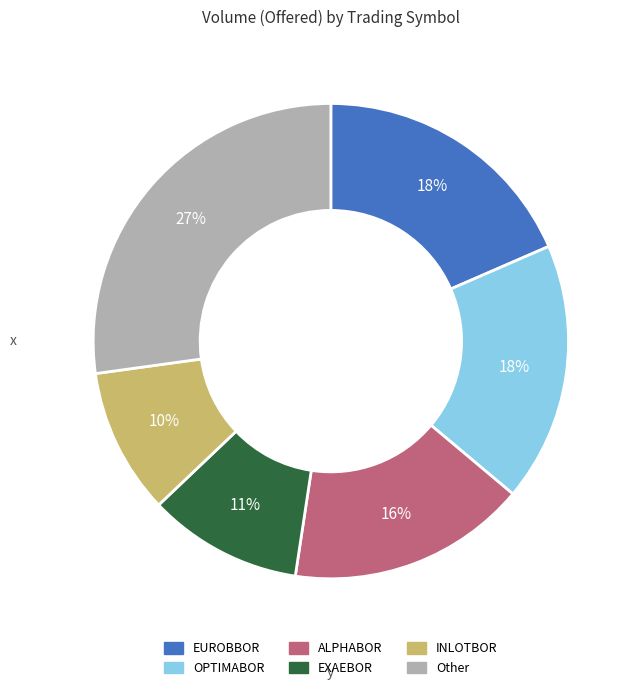

Does any single category account for the majority?

No